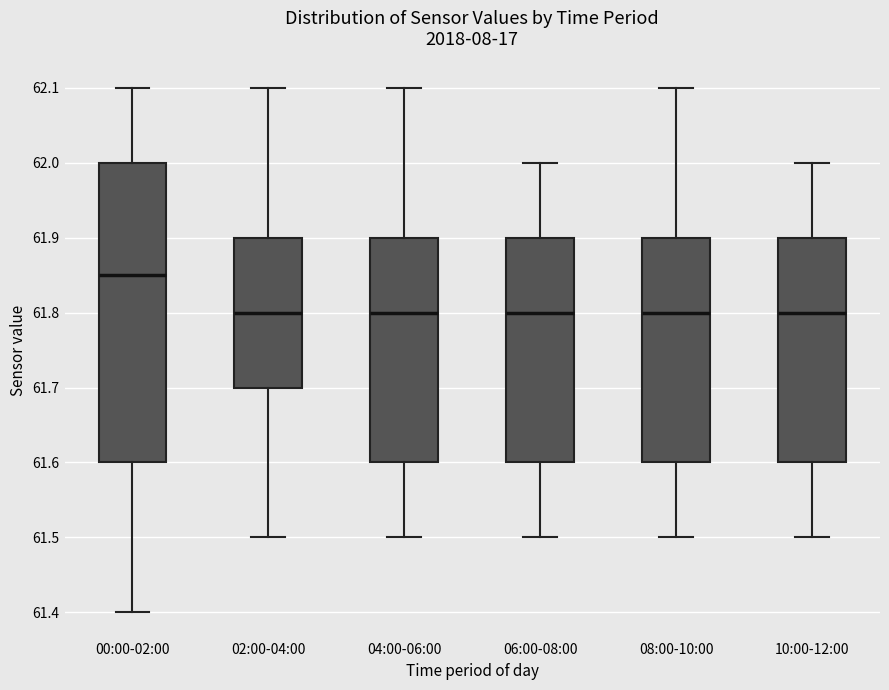

Where is the lower edge of the box for 02:00-04:00 on the y-axis? The values are not printed on the chart, so give them approximately, as read against the axis.

61.70